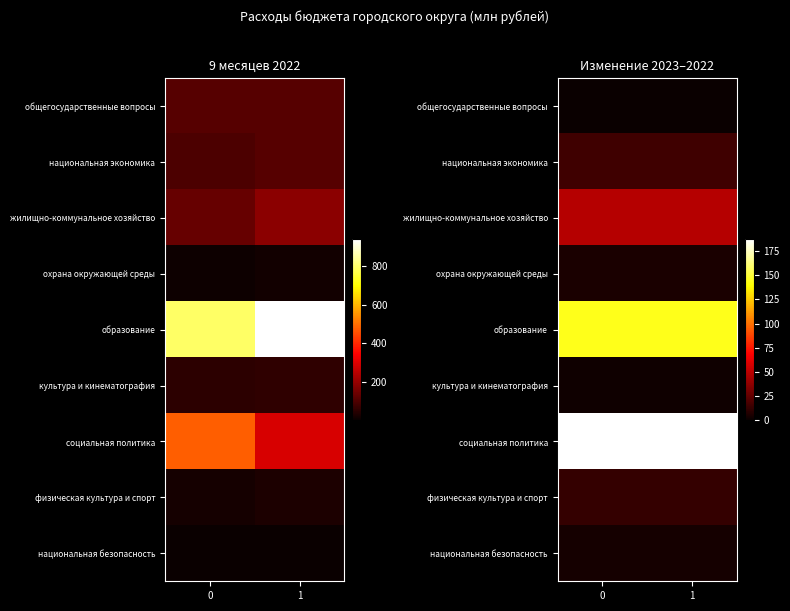

Count the number of categories in the chart.

2